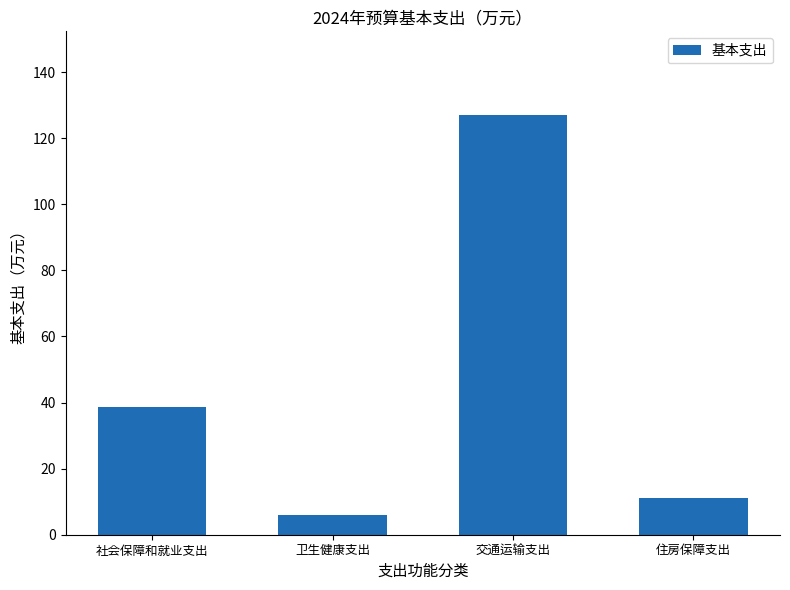

Rank the categories by value from highest to lowest.

交通运输支出, 社会保障和就业支出, 住房保障支出, 卫生健康支出